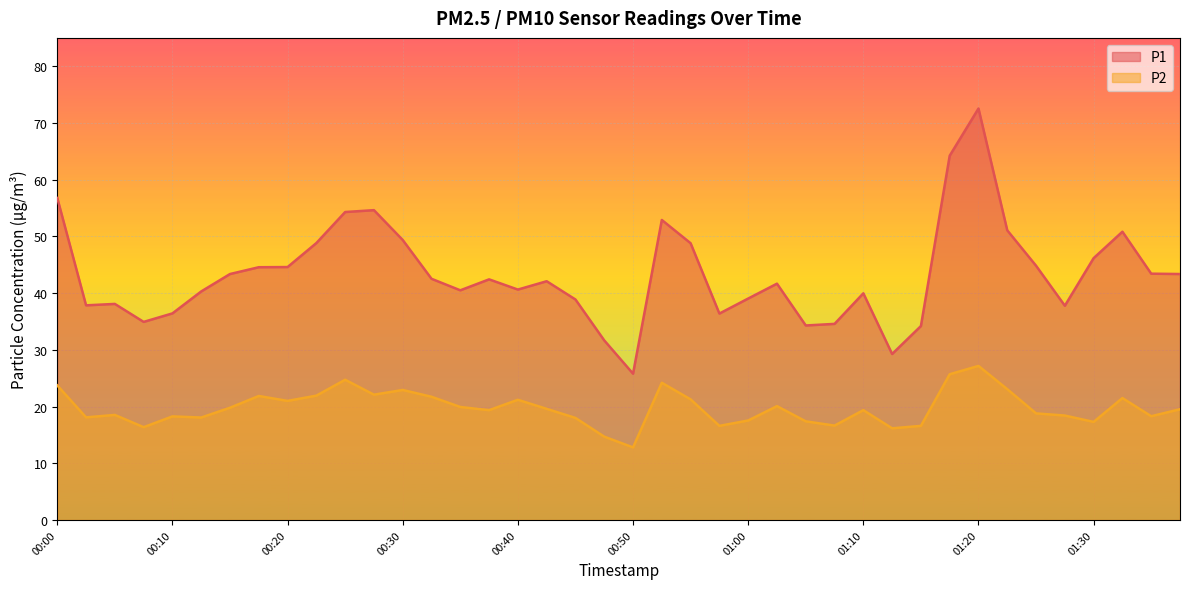

What is the difference between the second highest and minimum values in the P1 series?

38.4